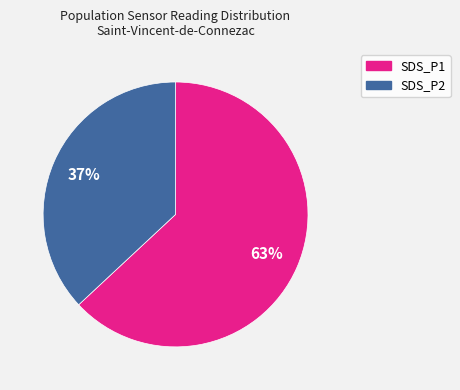

Rank the categories by value from lowest to highest.

SDS_P2, SDS_P1